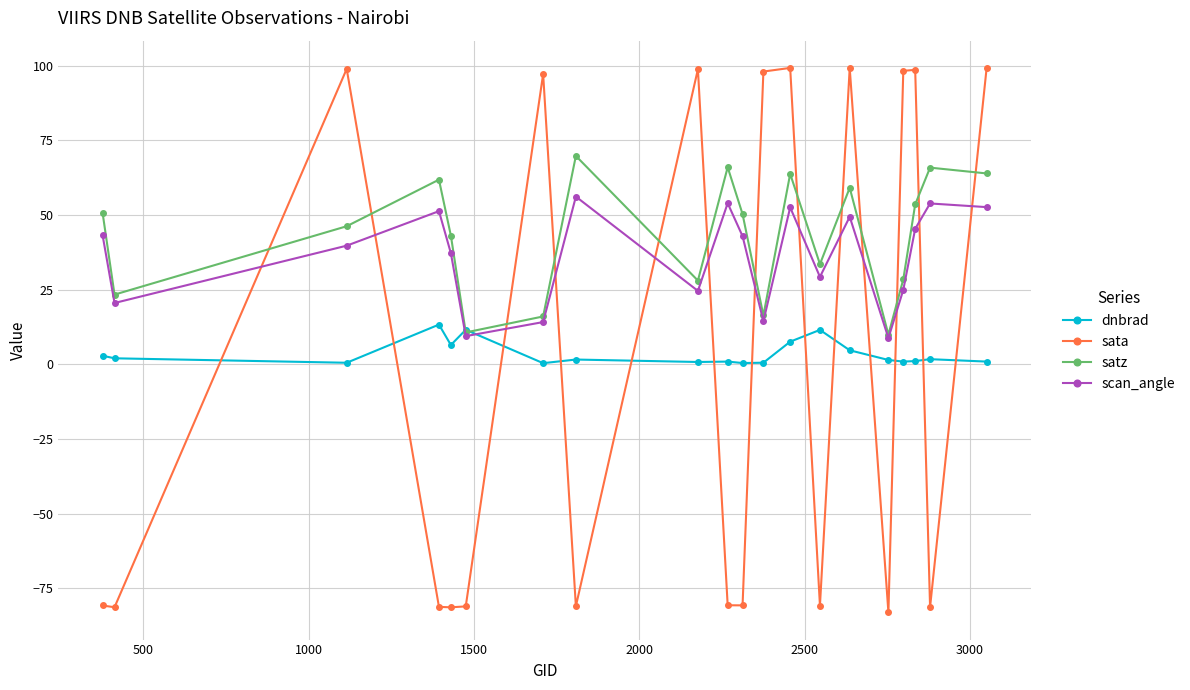

True or false: dnbrad and sata cross at least once.

True